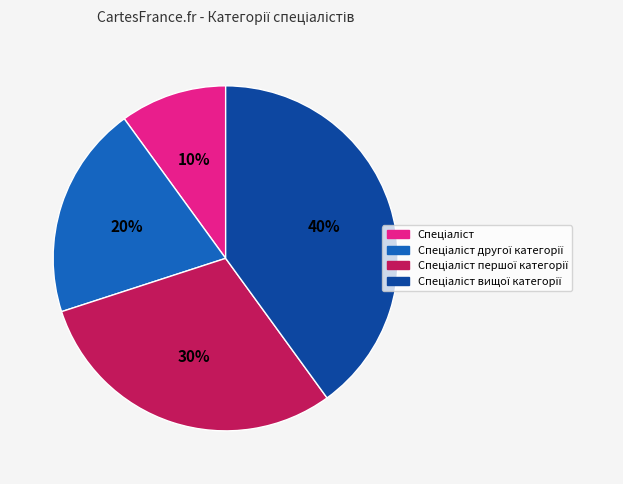

Is there a majority slice in this chart?

No